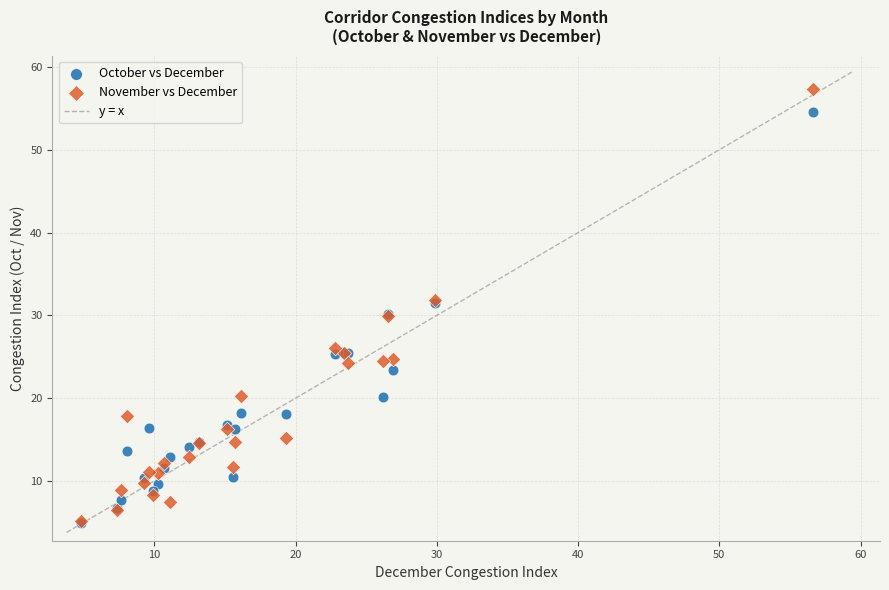

Which series has the widest spread of Y values?

November vs December